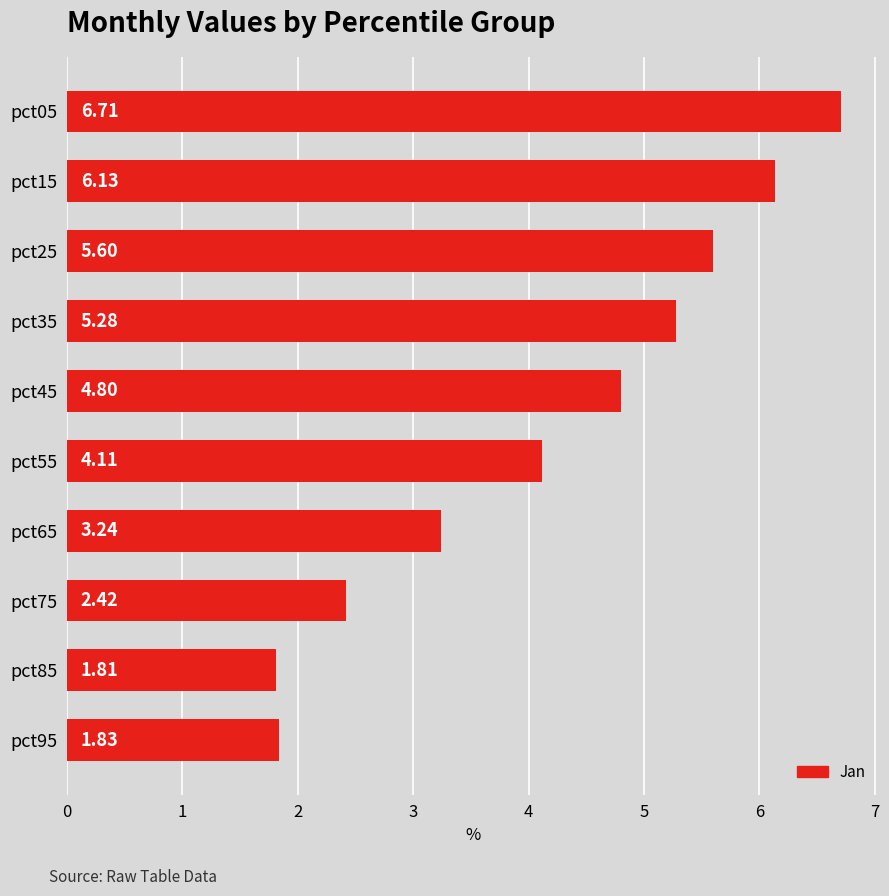

Are the bars horizontal?

Yes